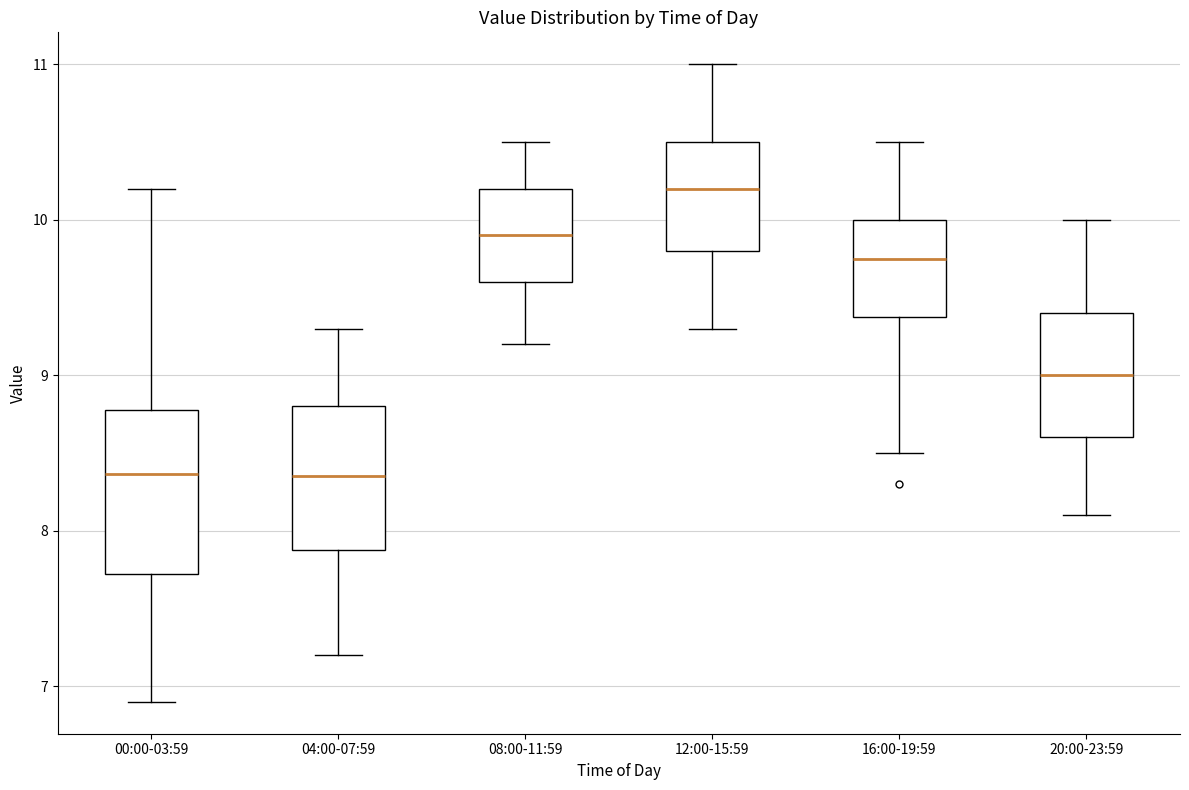

Reading left to right, transcribe this box plot: for each box, give where its median line is, the range the box spans, and where its two whiskers end, as read against the y-axis. The values are not printed on the chart, so give them approximately, as read against the axis.

00:00-03:59: median 8.4, box 7.7 to 8.8, whiskers 6.9 to 10.2
04:00-07:59: median 8.4, box 7.9 to 8.8, whiskers 7.2 to 9.3
08:00-11:59: median 9.9, box 9.6 to 10.2, whiskers 9.2 to 10.5
12:00-15:59: median 10.2, box 9.8 to 10.5, whiskers 9.3 to 11.0
16:00-19:59: median 9.8, box 9.4 to 10.0, whiskers 8.5 to 10.5
20:00-23:59: median 9.0, box 8.6 to 9.4, whiskers 8.1 to 10.0